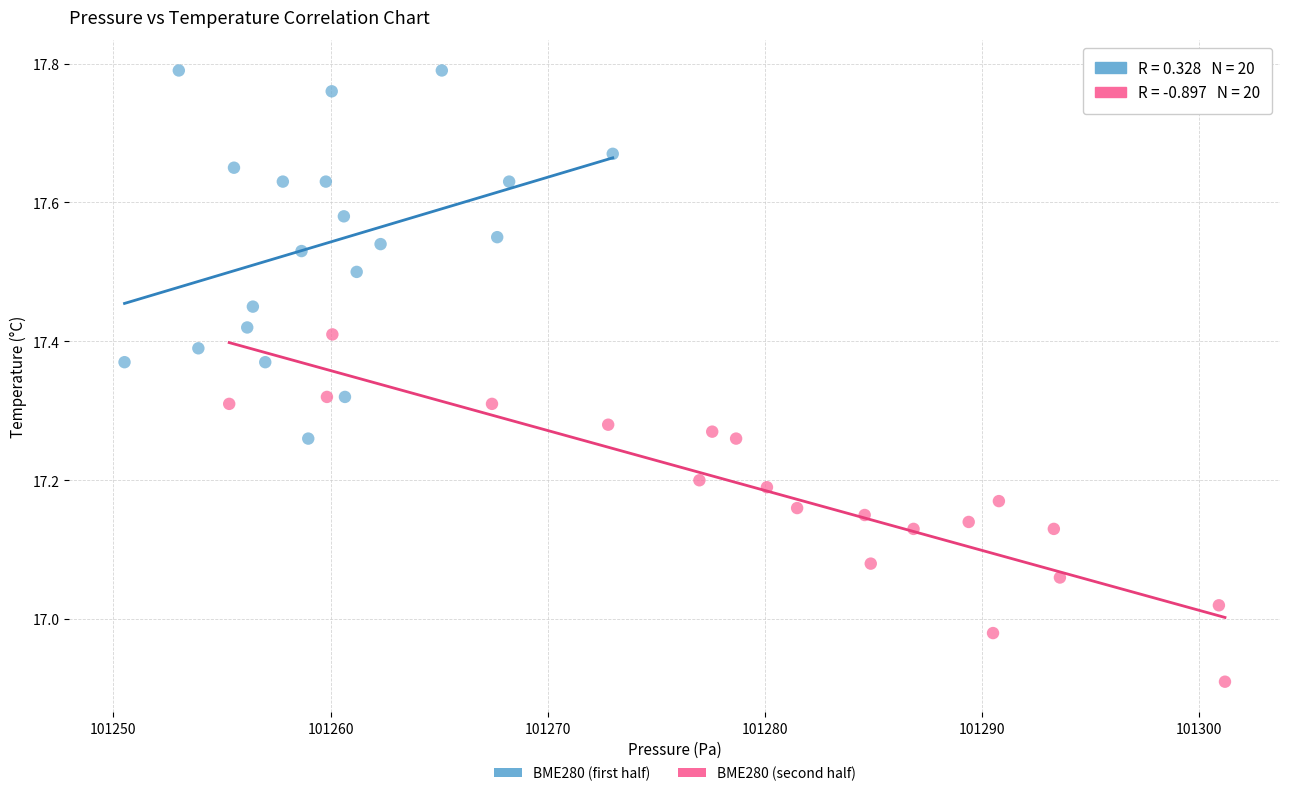

Which series contains the highest Y value?

BME280 (first half)